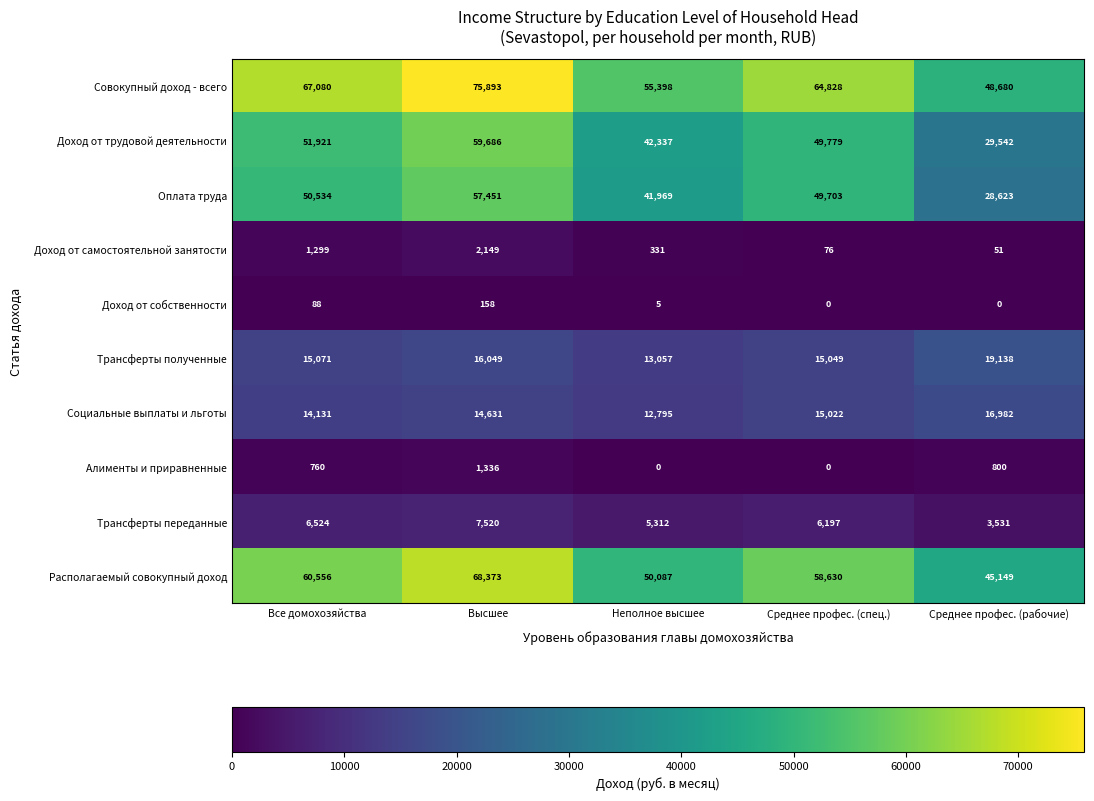

Between Неполное высшее and Среднее профес. (спец.), which series saw the biggest shift?

Совокупный доход - всего